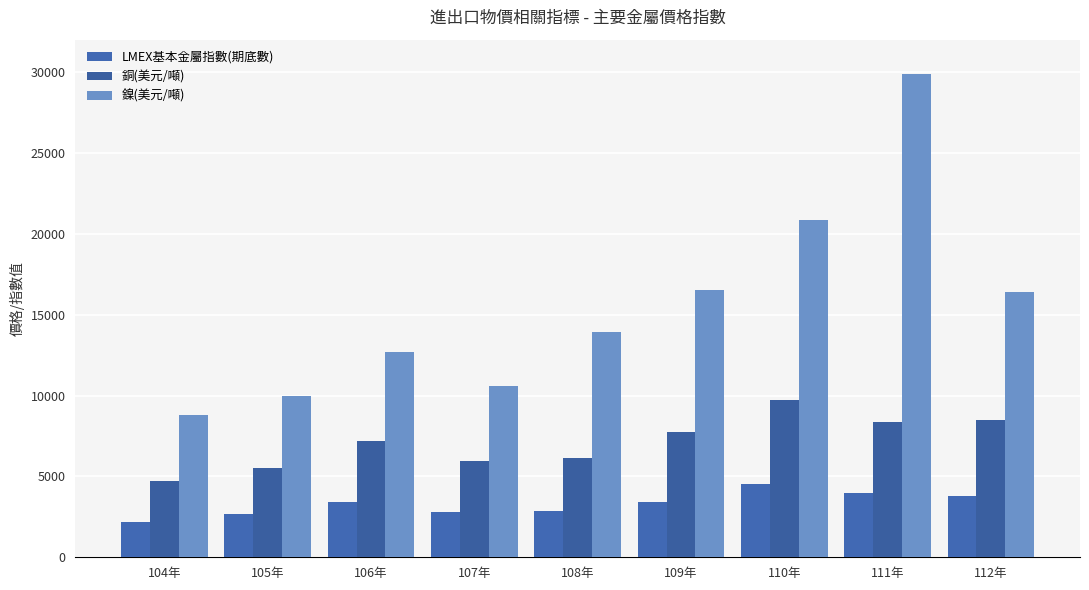

List the series in order of their peak value, highest first.

鎳(美元/噸), 銅(美元/噸), LMEX基本金屬指數(期底數)